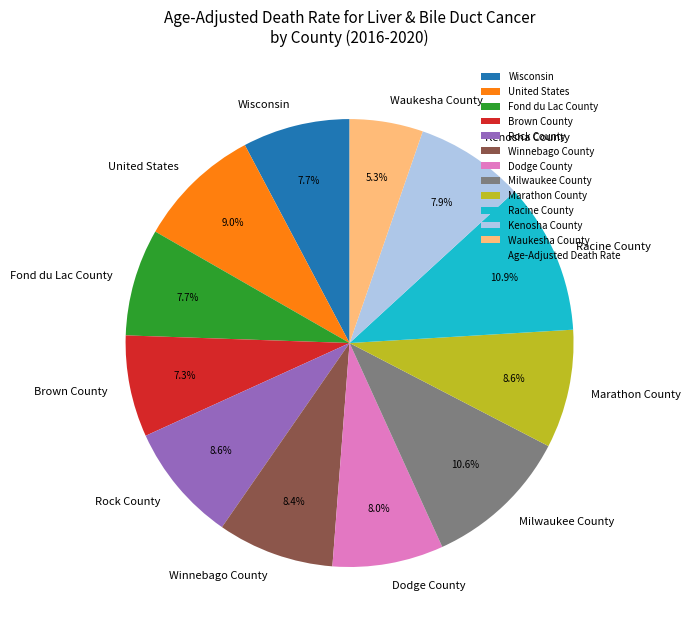

Does Milwaukee County represent more than half of the total?

No